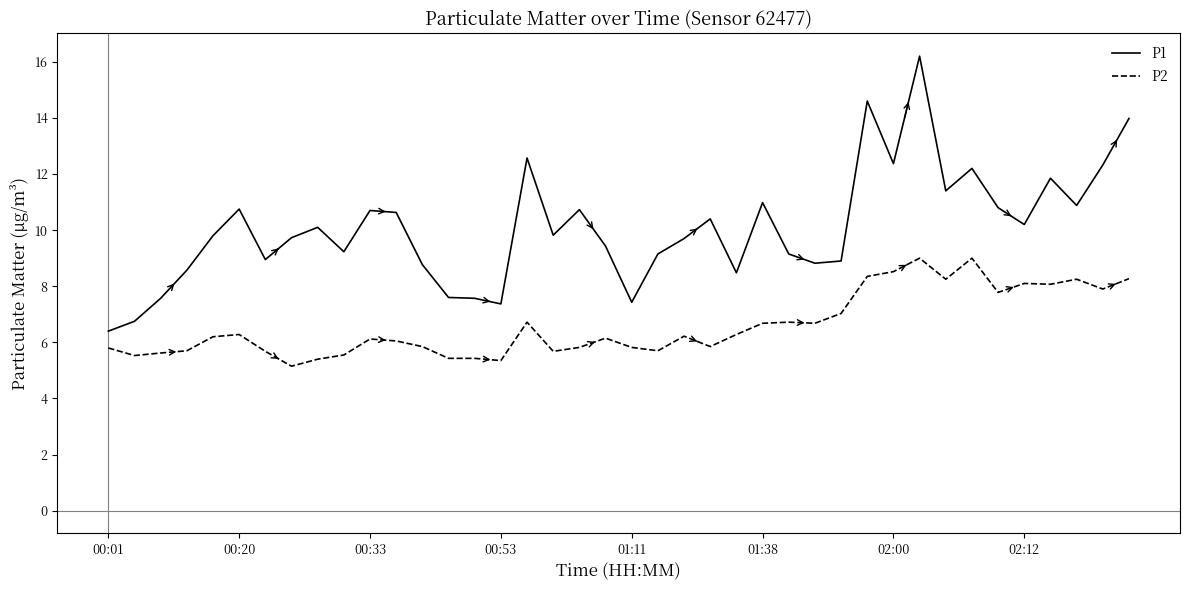

Which series has the largest total across all categories?

P1